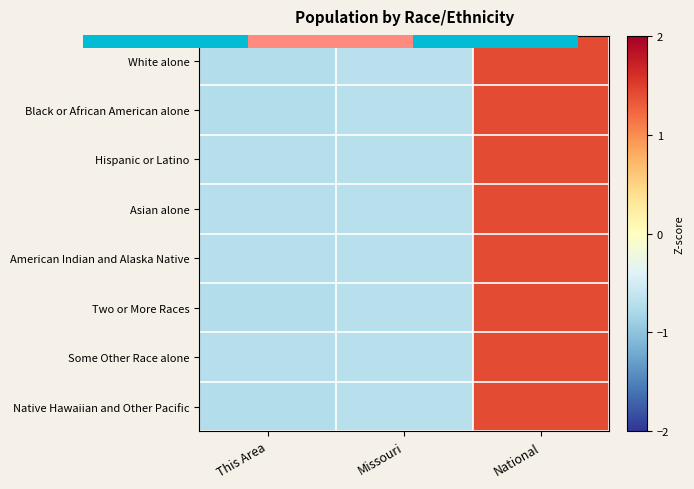

Is it true that Some Other Race alone equals -1.1 at This Area?

False